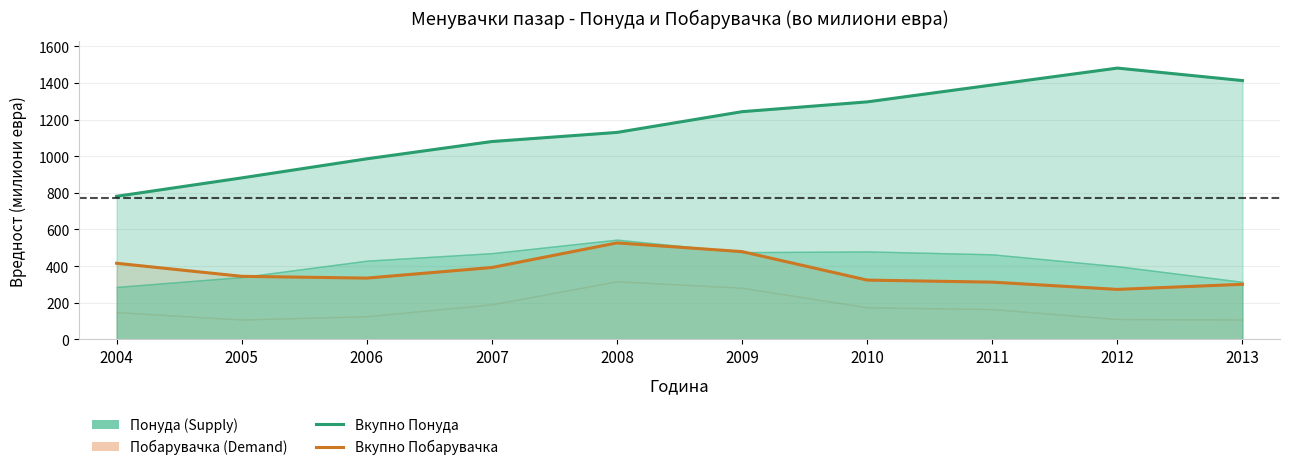

What is the maximum value for Вкупно Побарувачка?

526.6